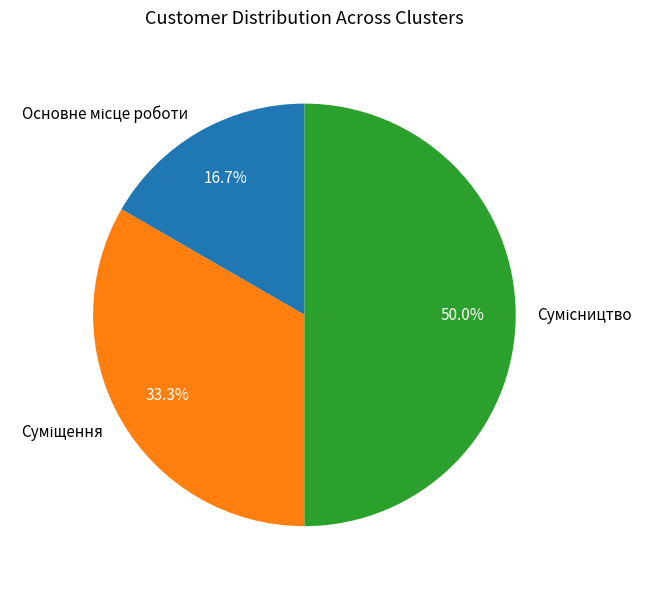

What is the total percentage of Суміщення and Сумісництво?

83.3%